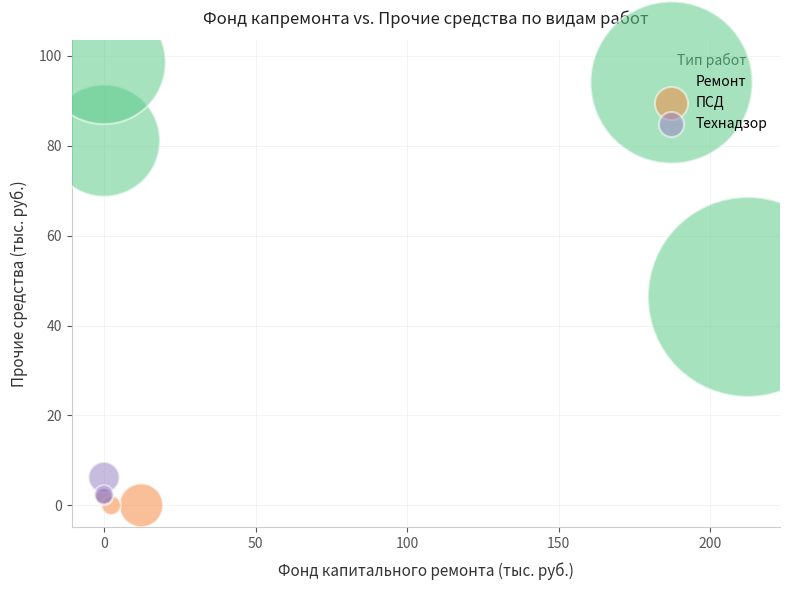

Which series has the widest spread of Y values?

Ремонт